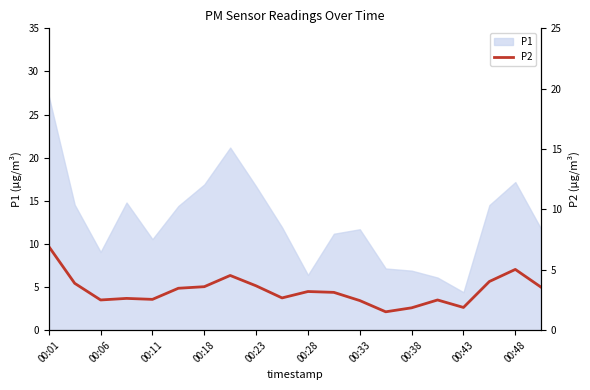

The P1 series shows 16.7 at 00:23. True or false?

True